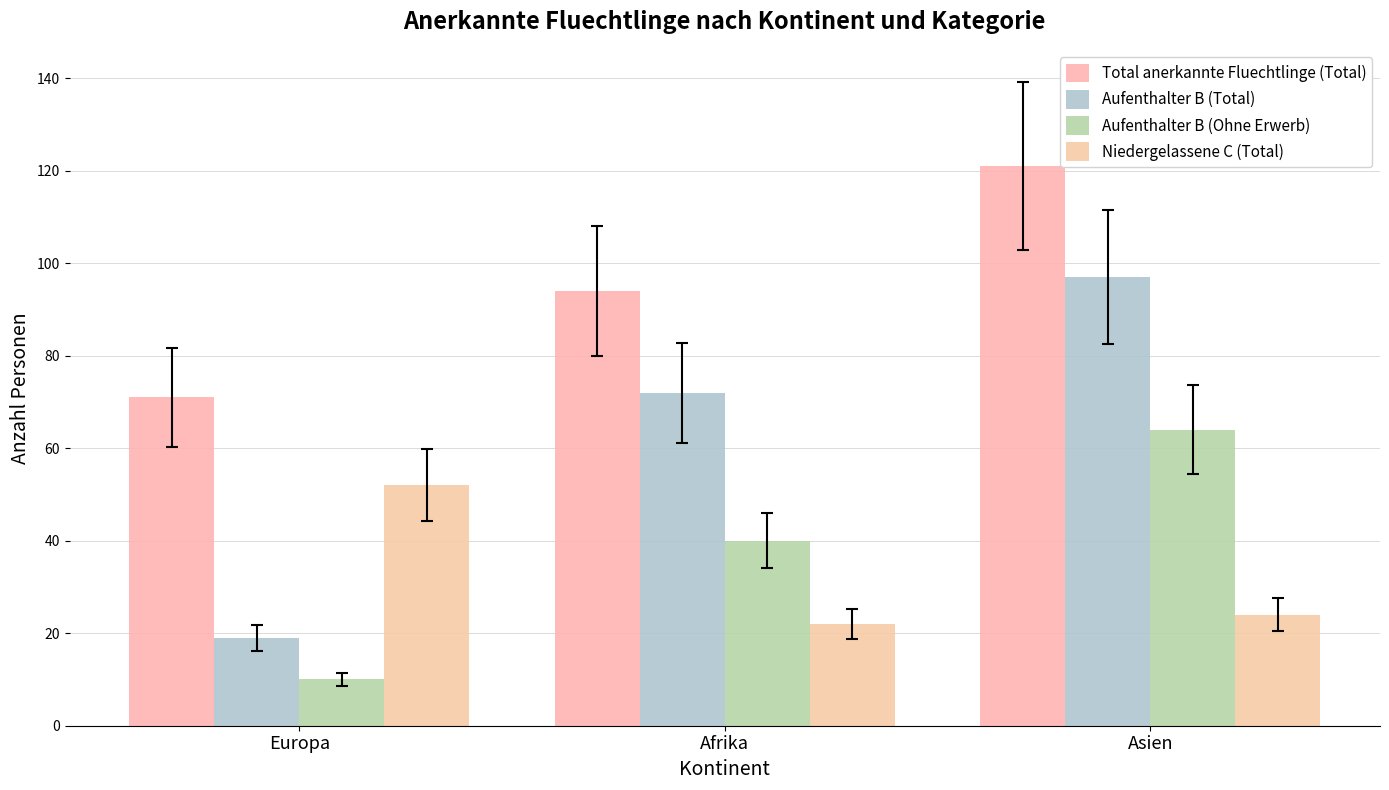

What is the label of the 3rd bar from the left?

Asien